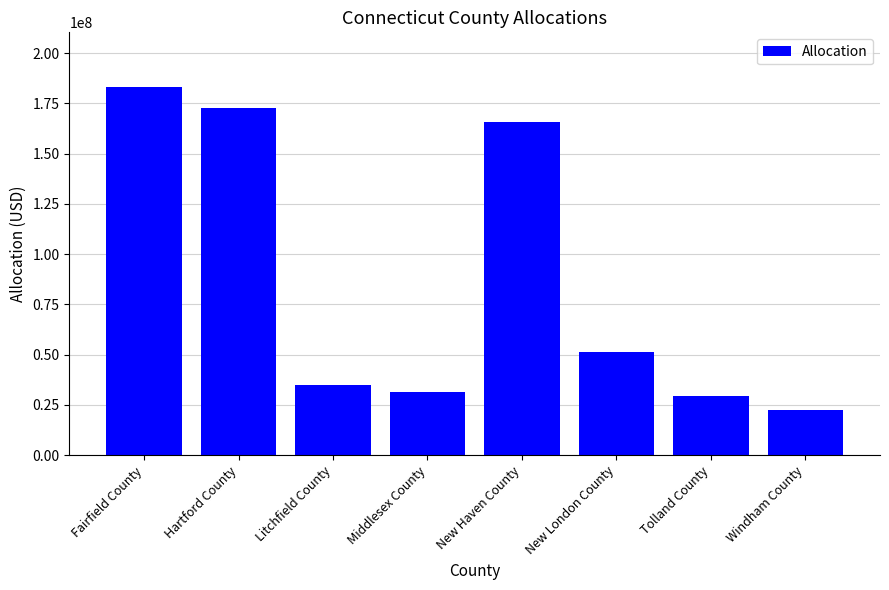

Which category has the lowest value across all series?

Windham County